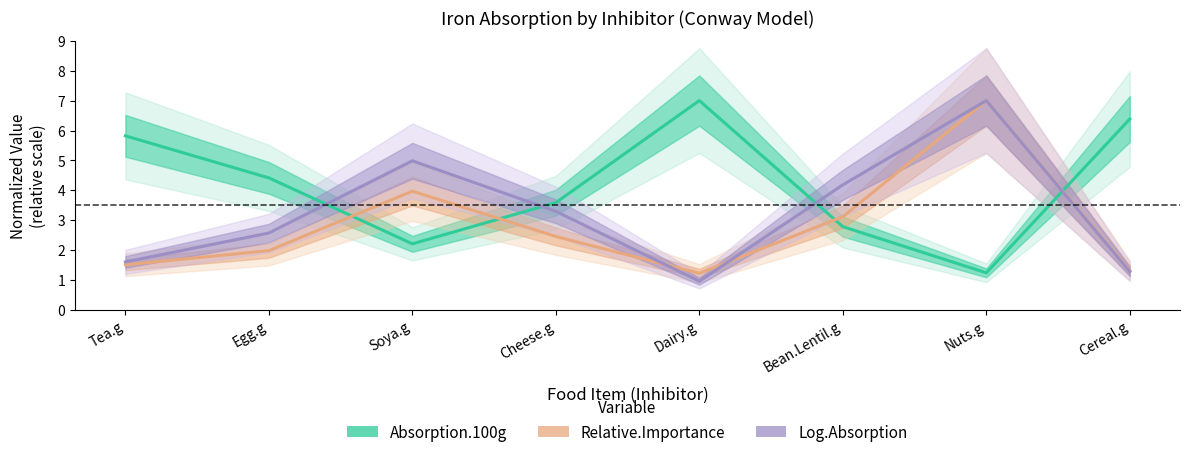

What are all the series names shown in the legend?

Absorption.100g, Relative.Importance, Log.Absorption